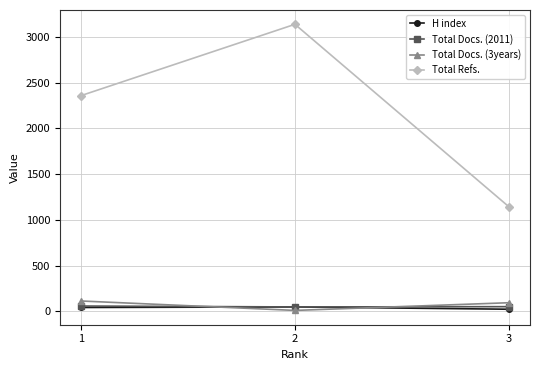

What is the value of the Total Refs. point at the 3rd from the left?

1145